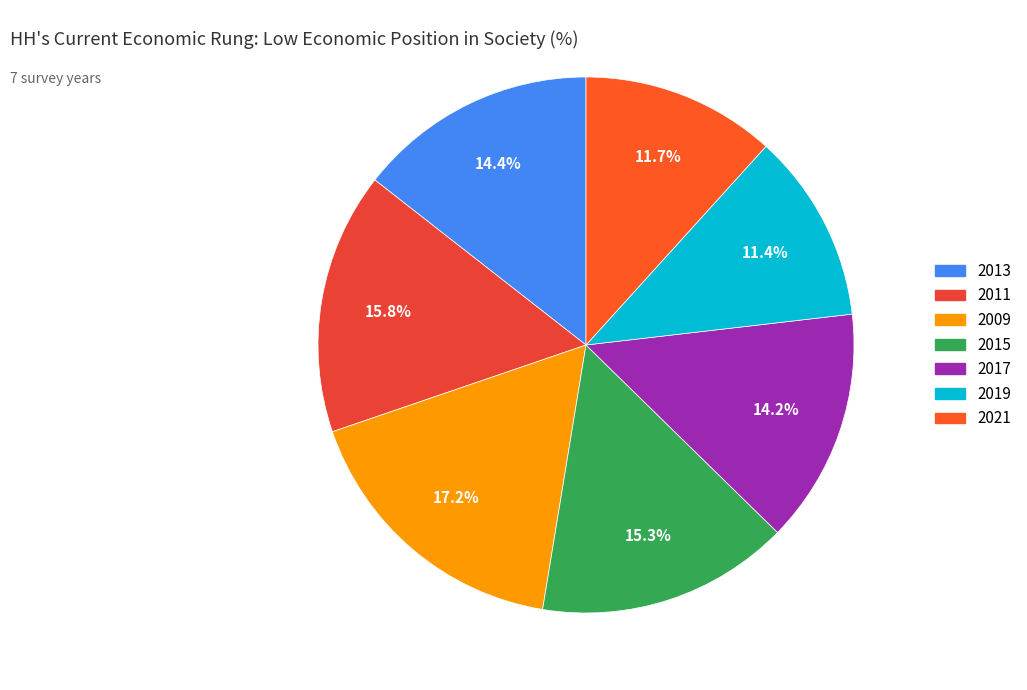

What percentage is the 2009 slice, to the nearest percent?

17%